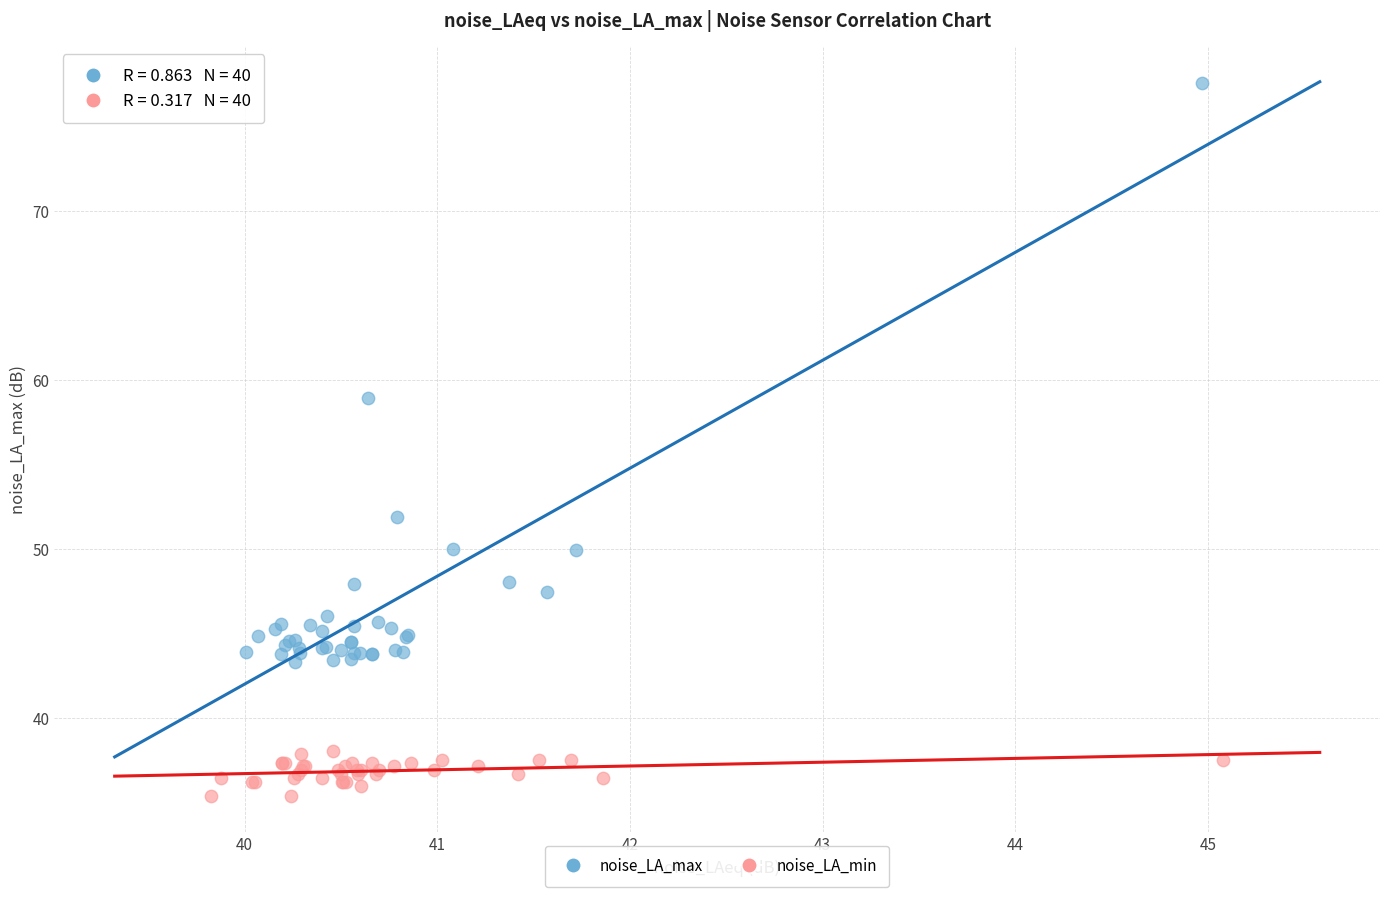

Which series contains the highest Y value?

noise_LA_max